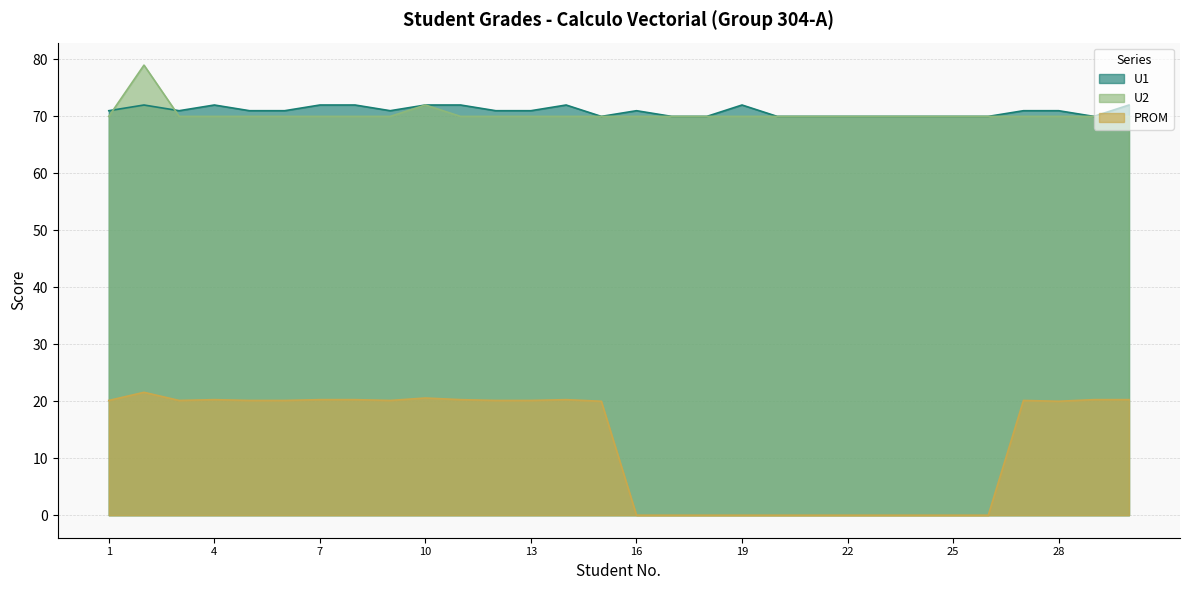

How many interior local valleys does the U1 series have?

4